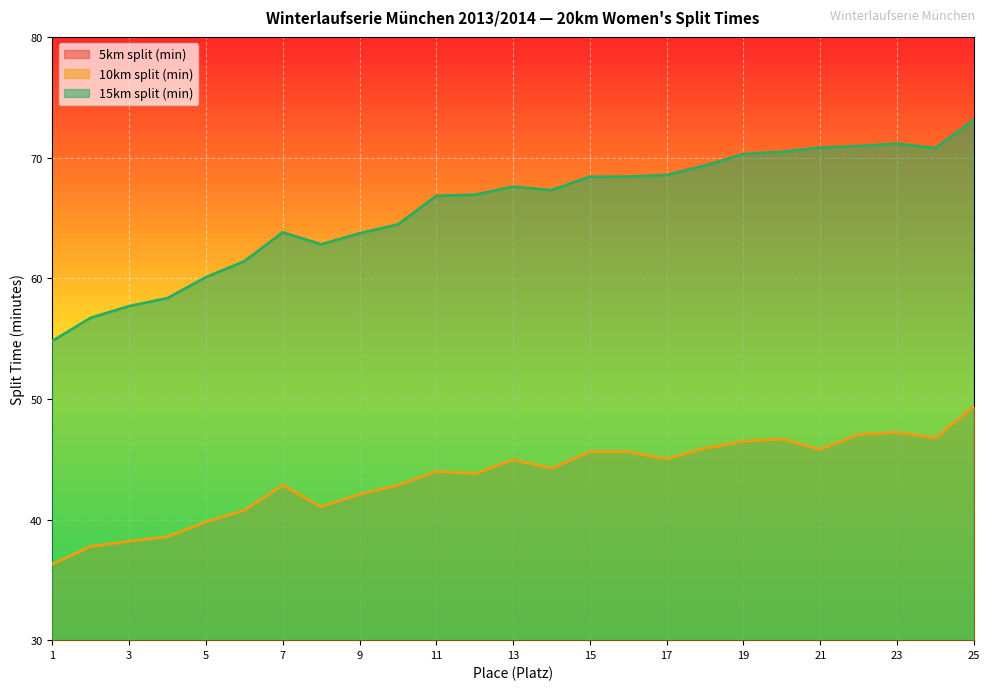

The value of 10km split (min) at 19 is 75.0. True or false?

False